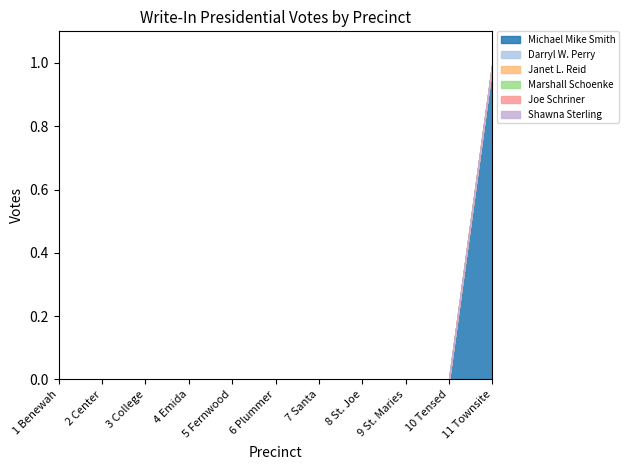

Between 6 Plummer and 9 St. Maries, which is larger?

6 Plummer